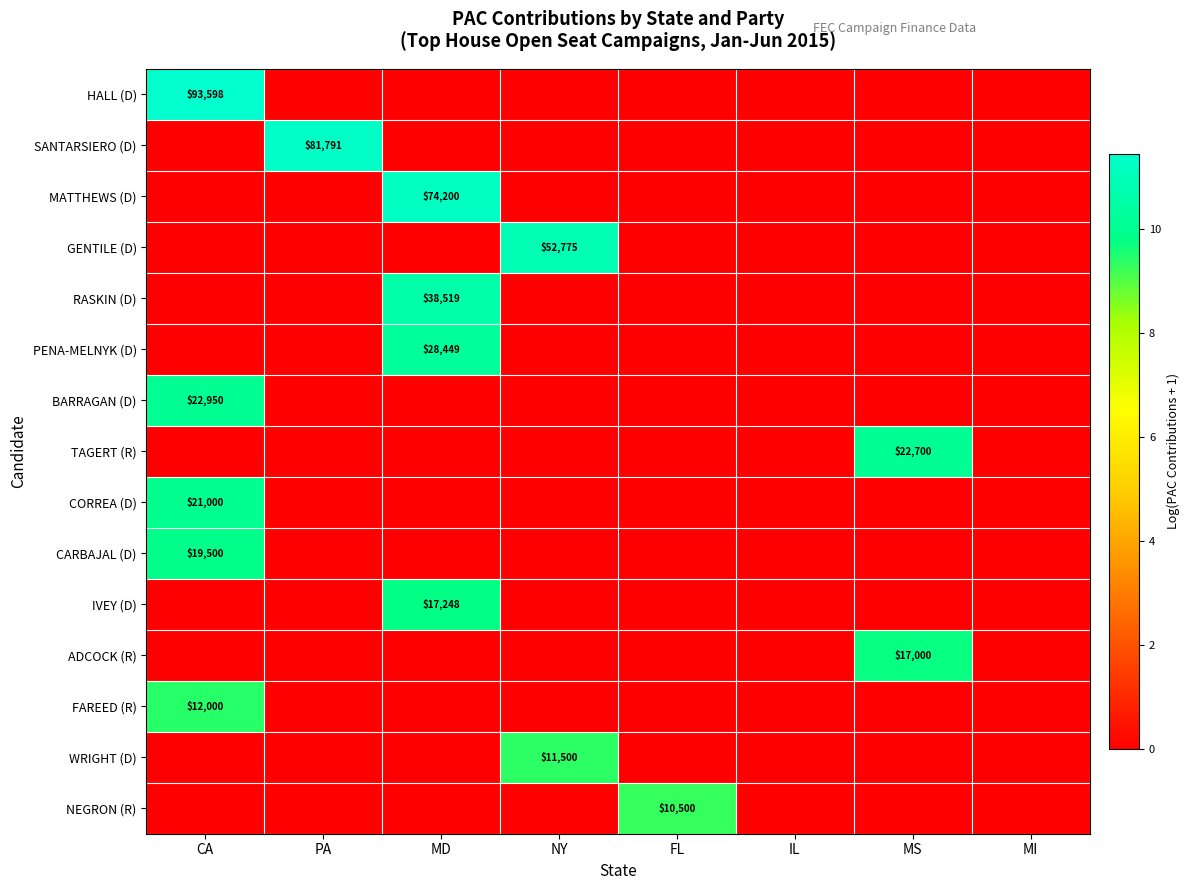

At how many categories does at least one series exceed 1?

6